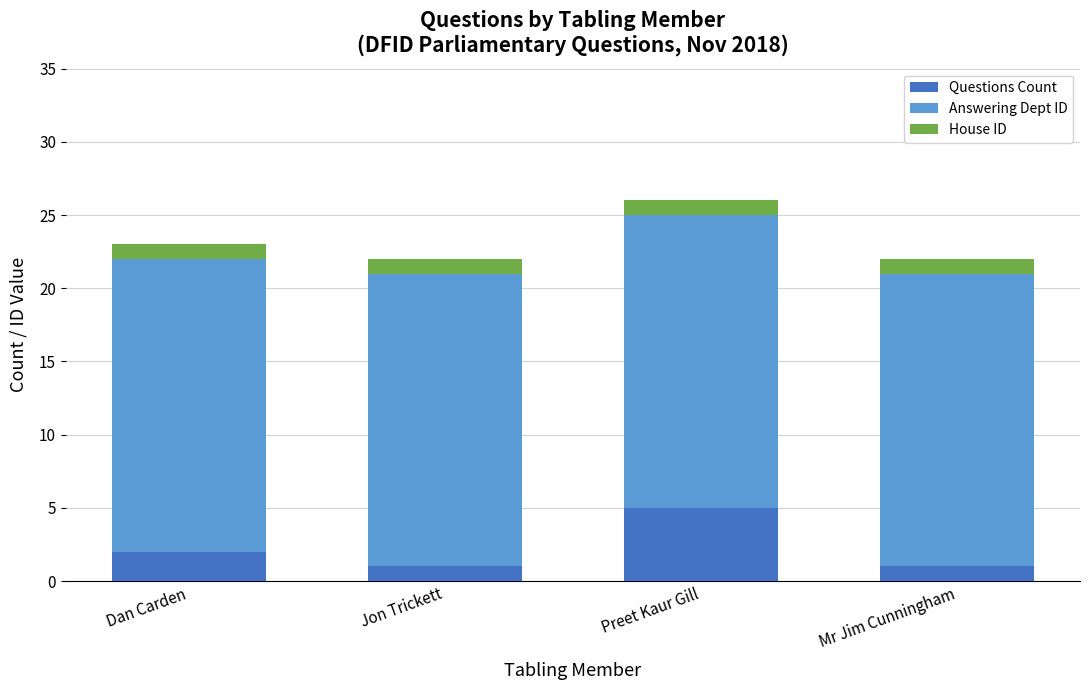

What is the difference between the second highest and second lowest values in the Questions Count series?

1